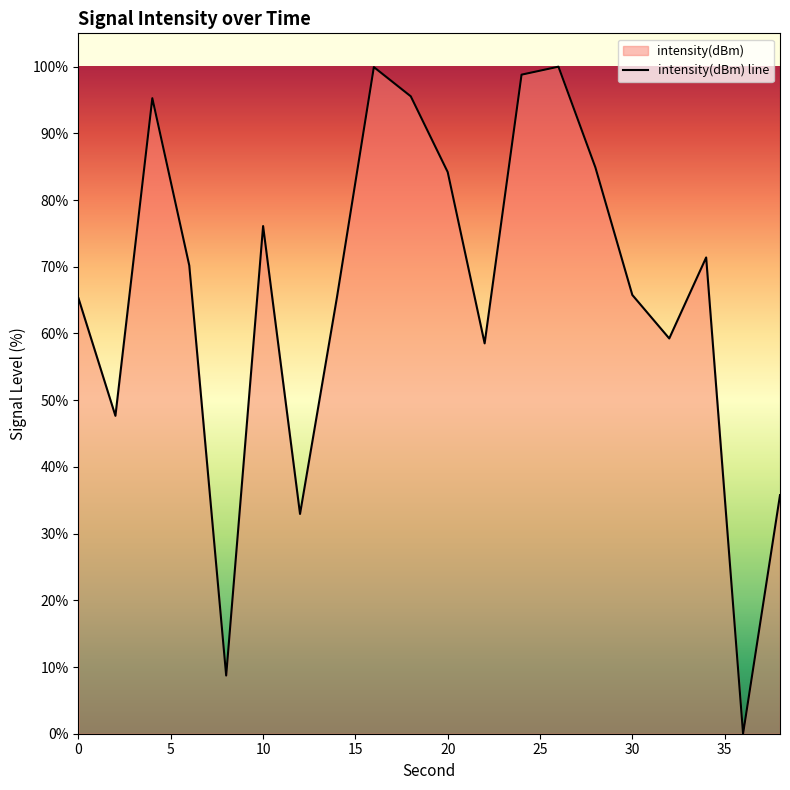

How many points are higher than both their immediate neighbors (excluding endpoints)?

5